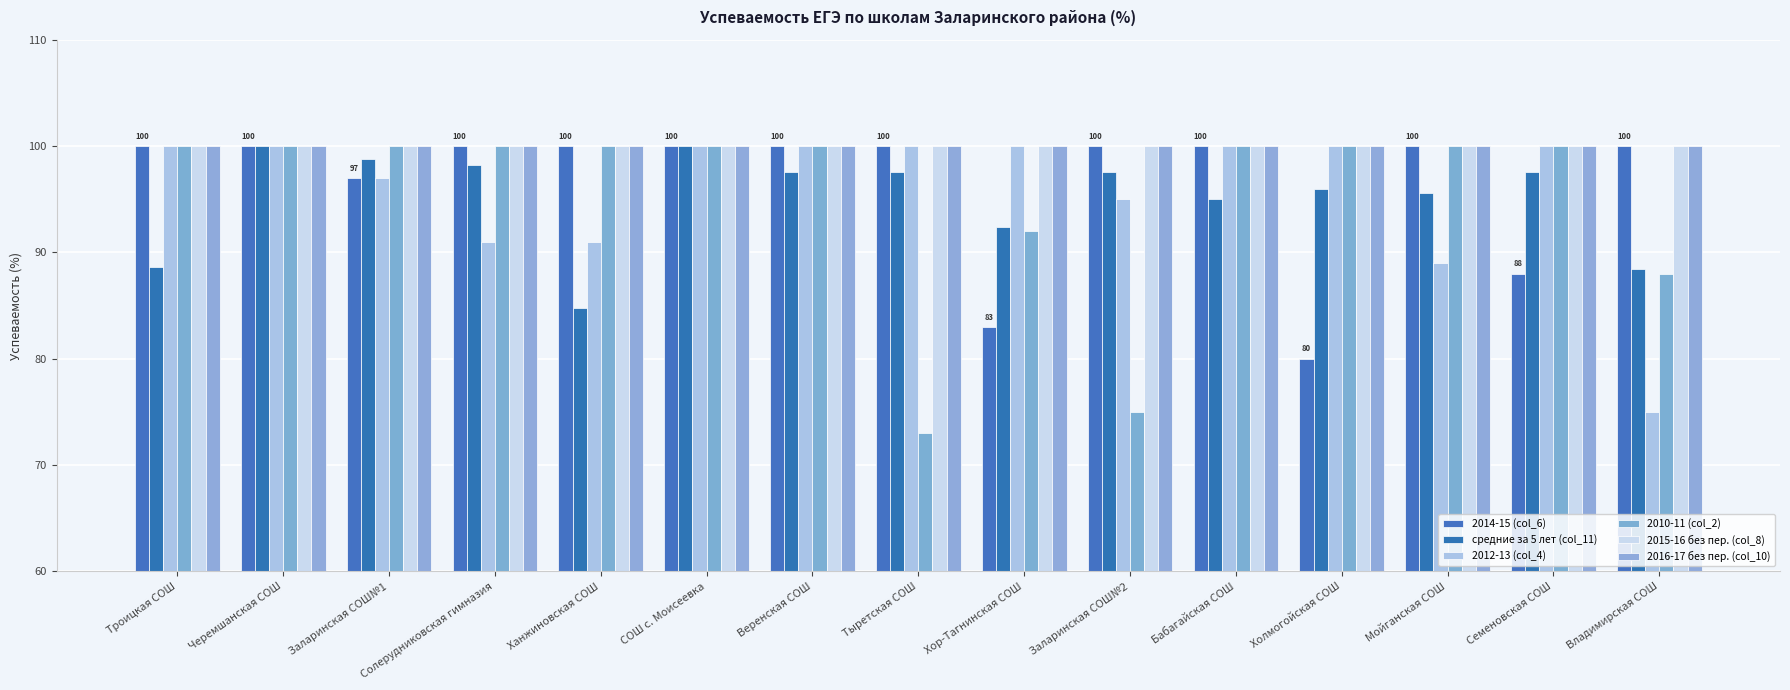

What is the value of the 2015-16 без пер. (col_8) bar at the 6th from the left?

100.0